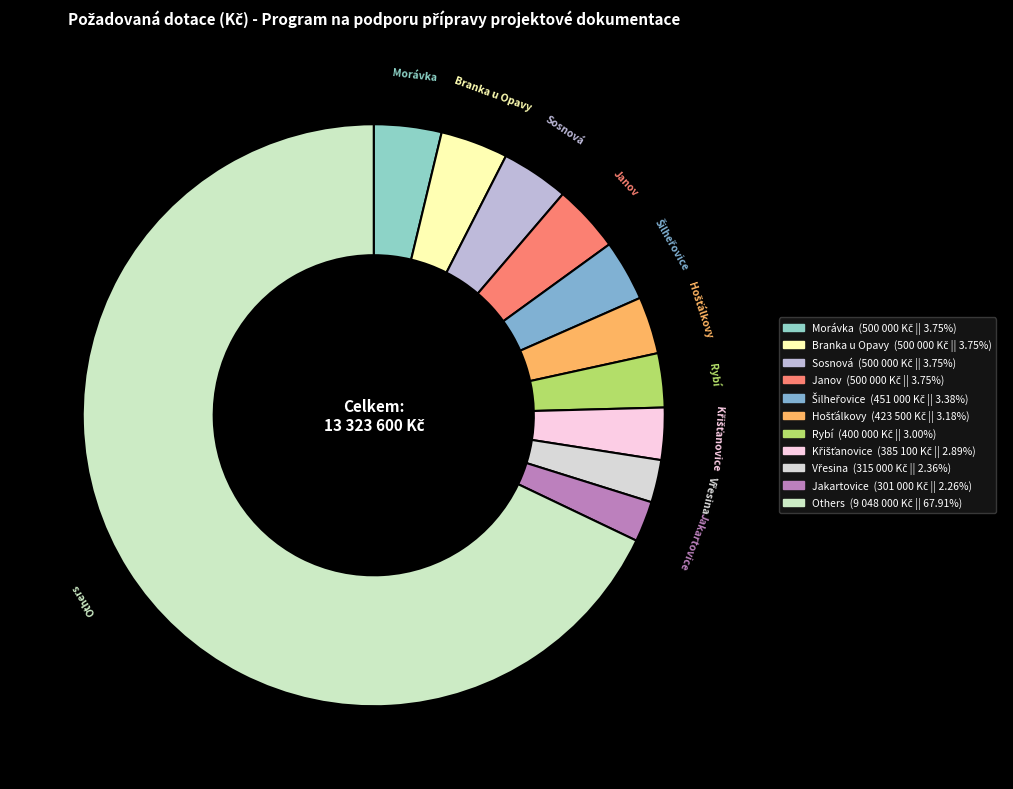

How many segments does this pie chart have?

11